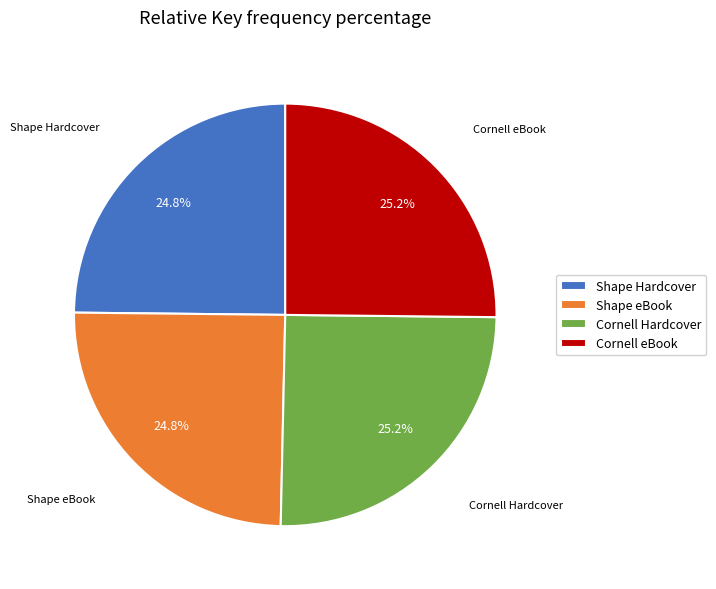

Approximately how many times larger is the value at Shape eBook compared to Shape Hardcover?

1.0